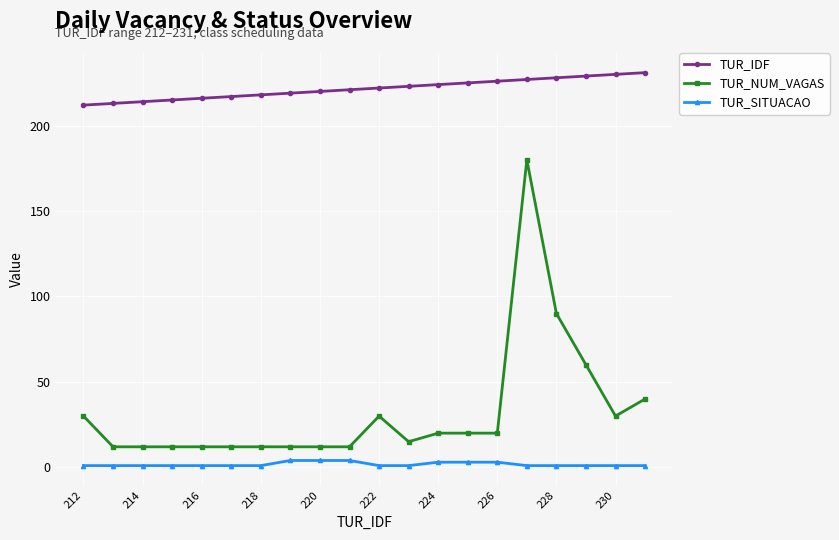

True or false: TUR_NUM_VAGAS has more than 0 interior local peaks.

True